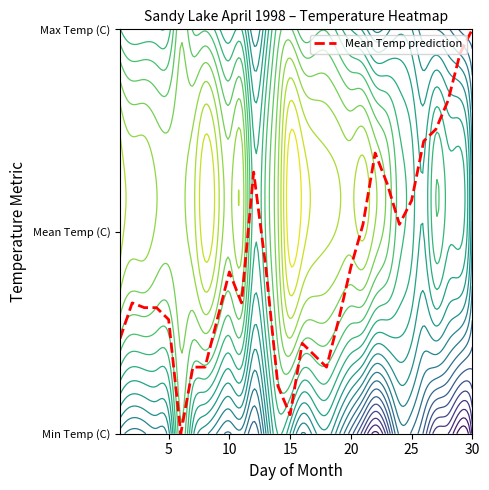

Which category has the highest value across all series?

30